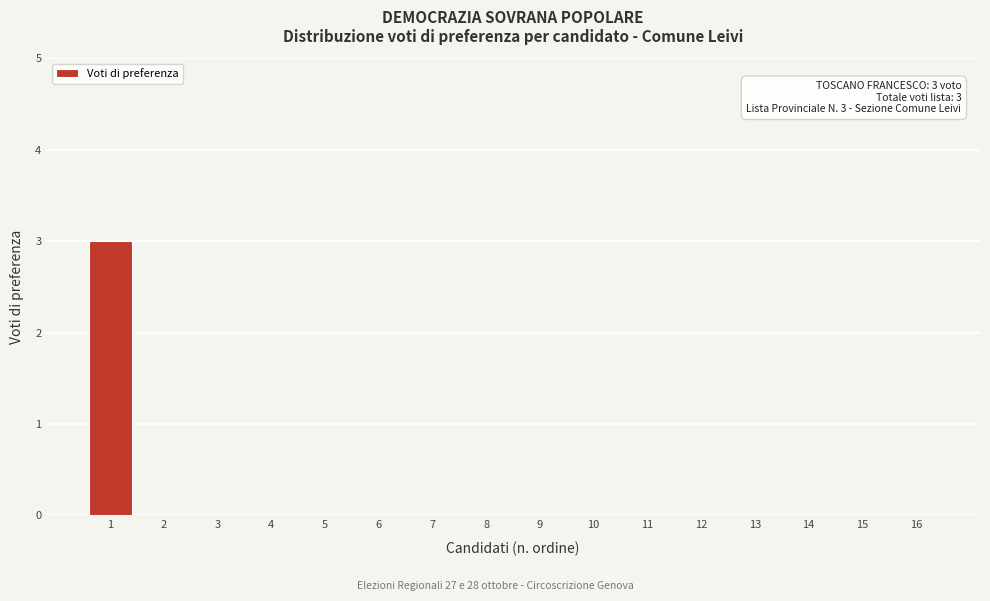

Reading right to left, list all the values displayed in this chart.

16=0	15=0	14=0	13=0	12=0	11=0	10=0	9=0	8=0	7=0	6=0	5=0	4=0	3=0	2=0	1=3